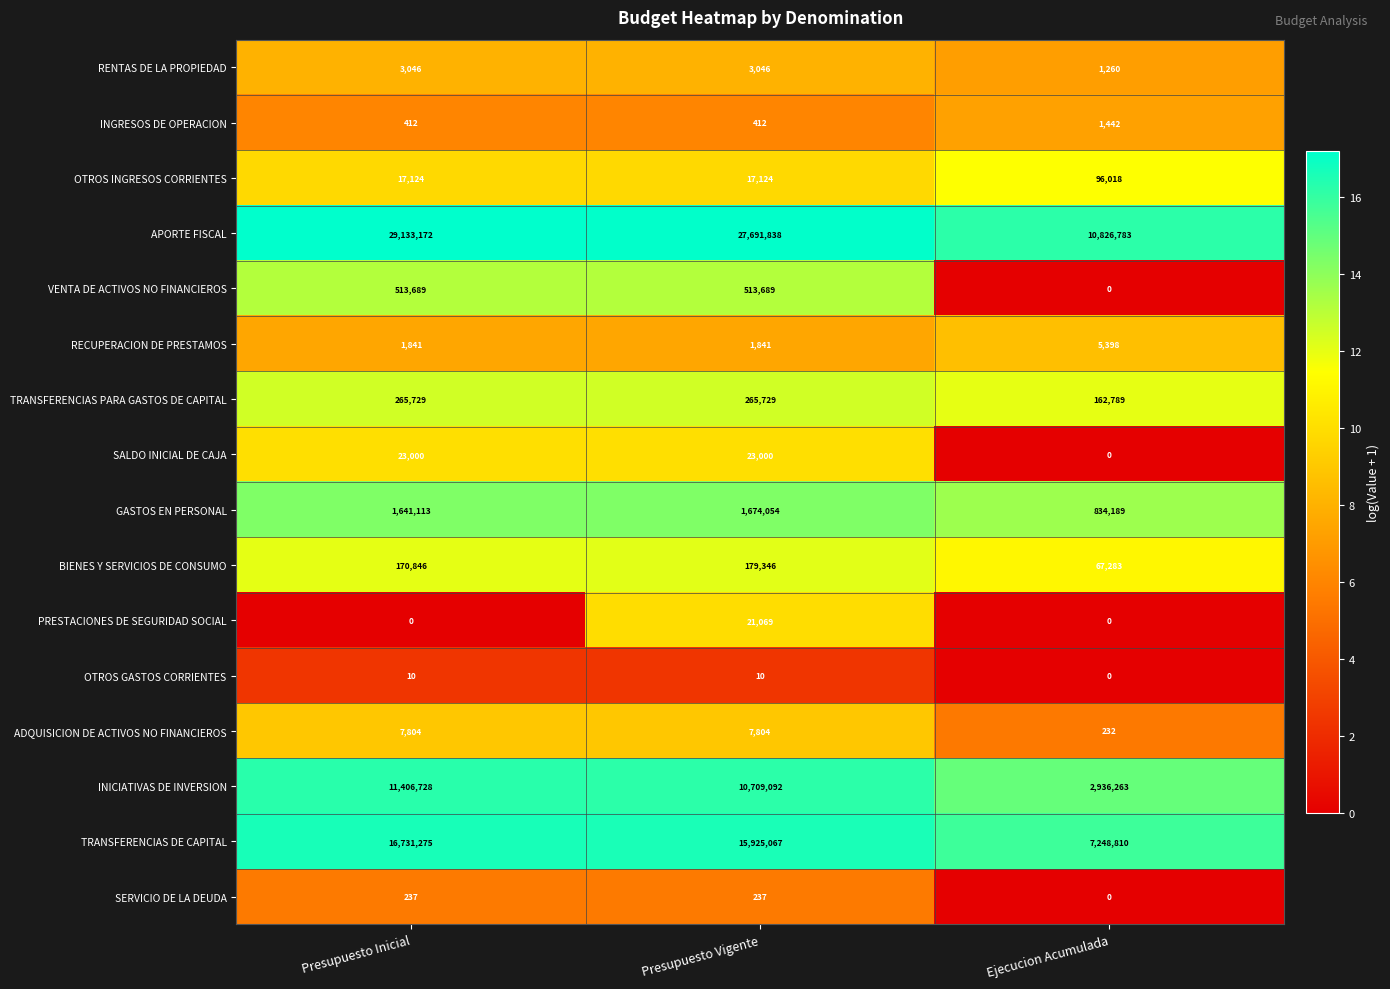

Which series has the widest spread of values?

APORTE FISCAL